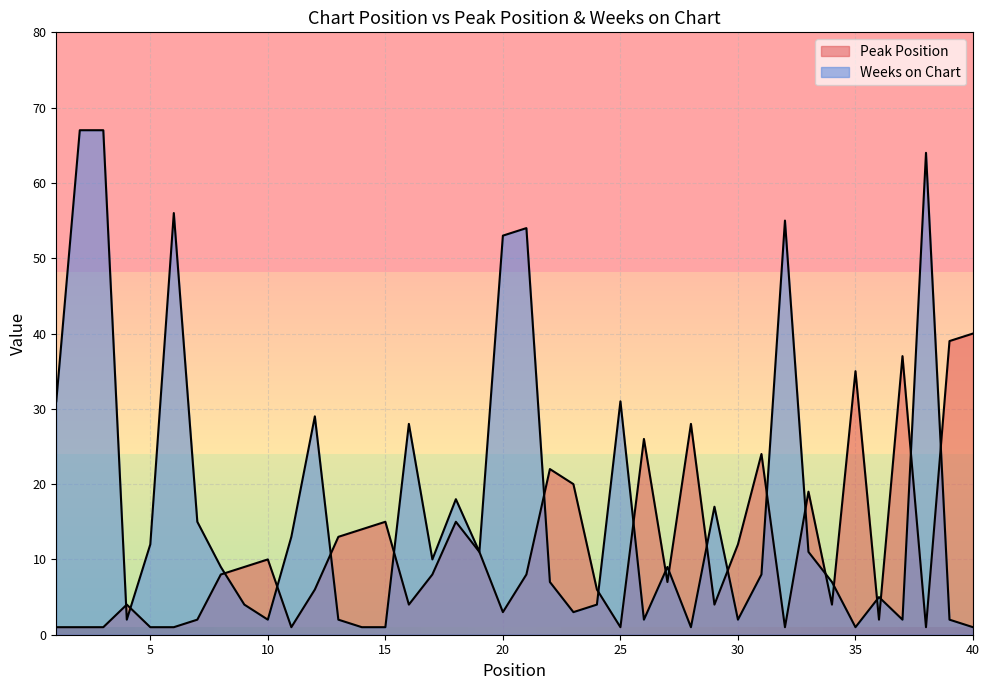

How many data points in Peak Position are above 8?

18